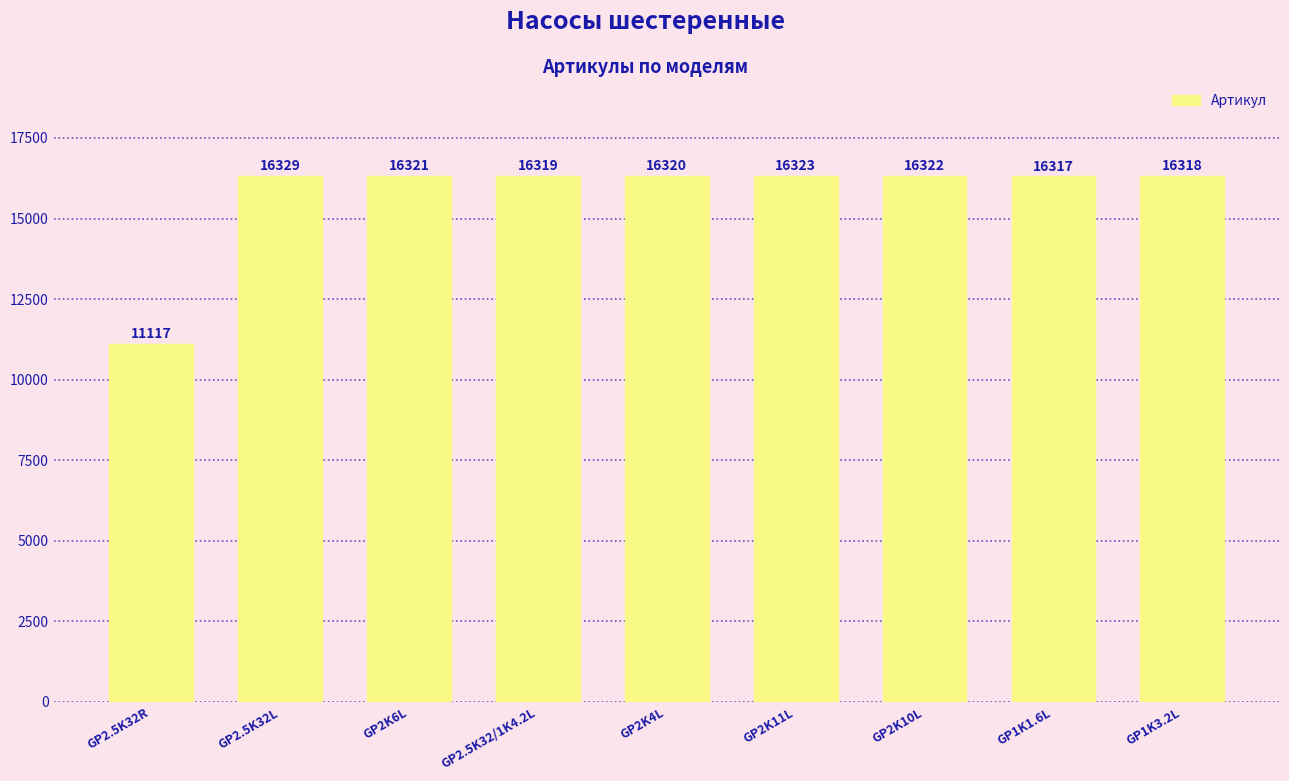

Approximately how many times larger is the value at GP2.5K32/1K4.2L compared to GP1K3.2L?

1.0